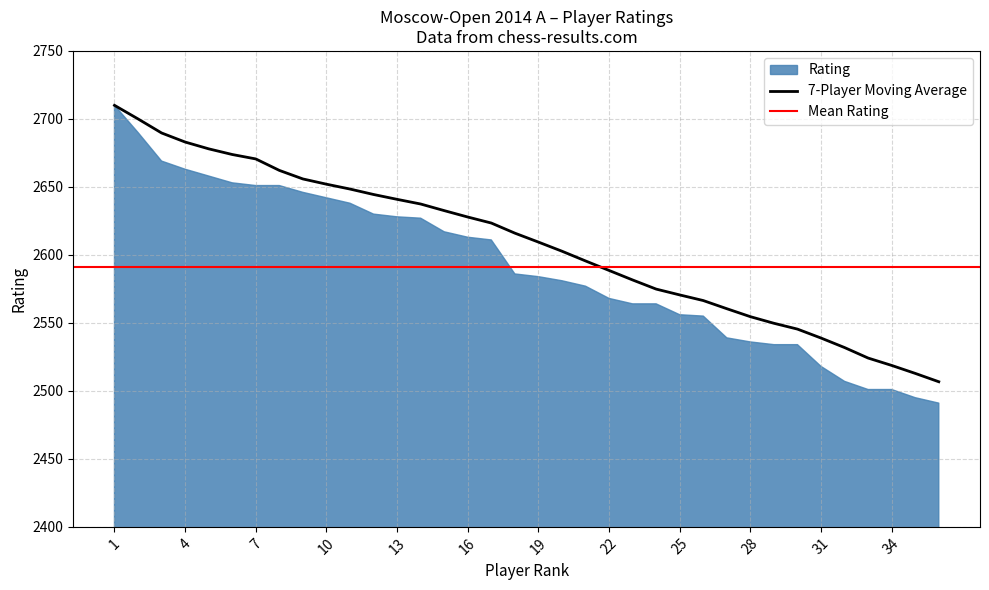

What is the change in value from 14 to 18?

-21.4